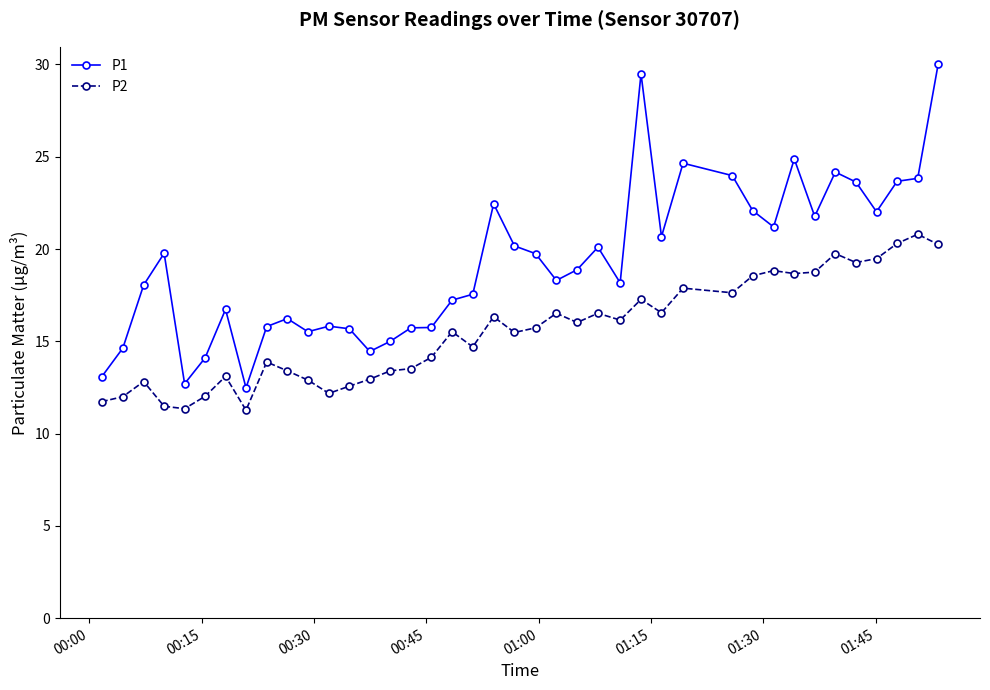

How many lines are shown in the chart?

2